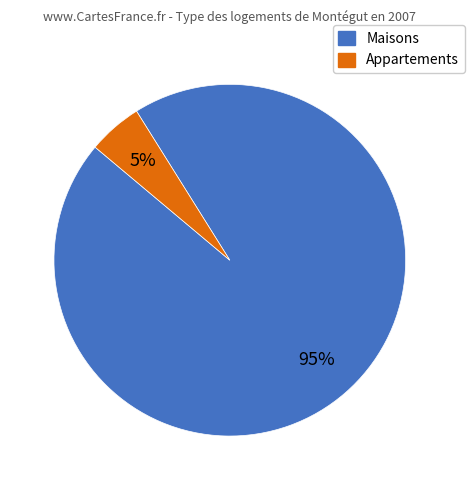

Is there any slice that represents more than half of the pie?

Yes